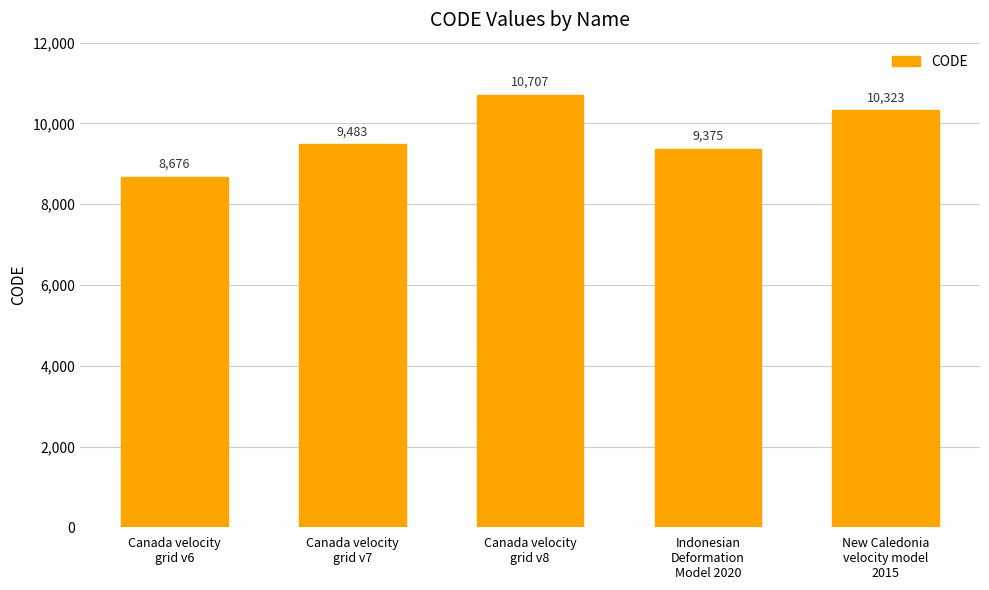

Rank the categories by value from lowest to highest.

Canada velocity
grid v6, Indonesian
Deformation
Model 2020, Canada velocity
grid v7, New Caledonia
velocity model
2015, Canada velocity
grid v8